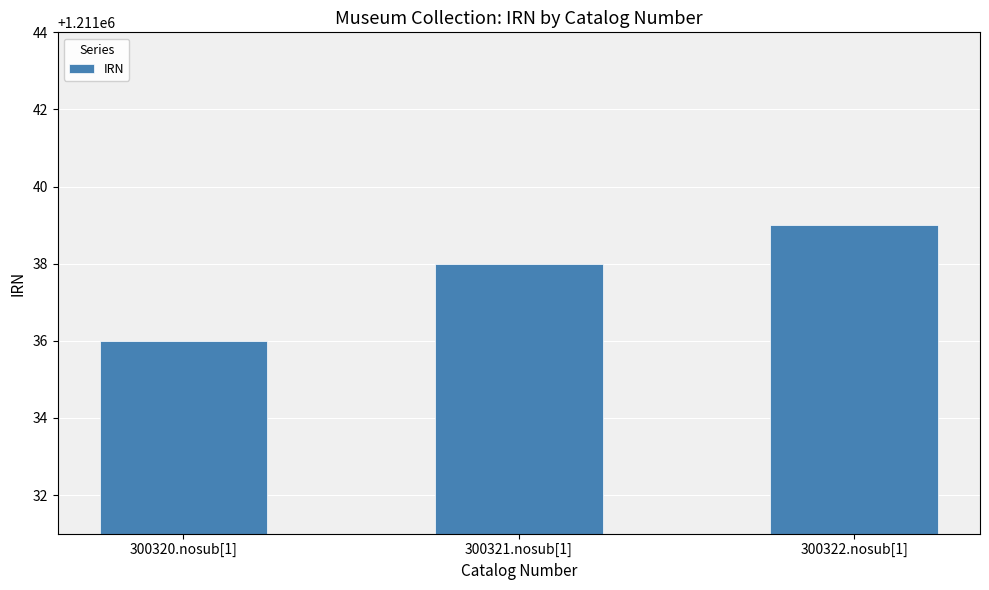

Reading right to left, list all the values displayed in this chart.

1211039	1211038	1211036